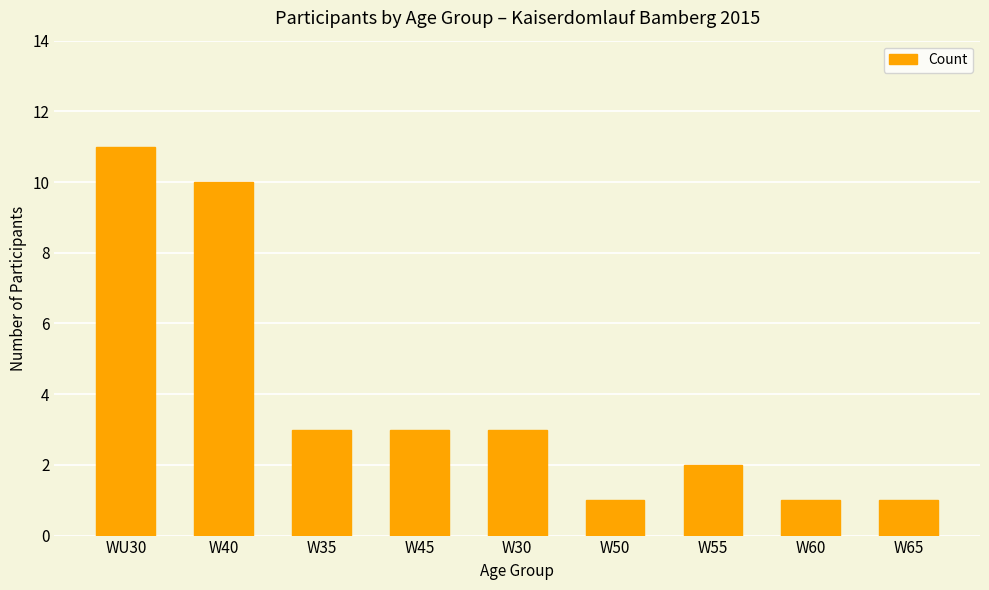

At which label does the data first exceed 3?

WU30